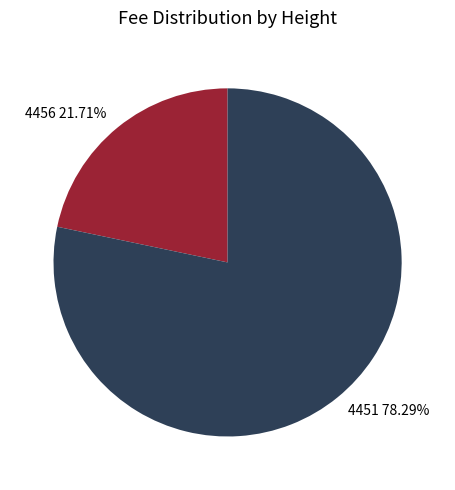

Which has a higher value, 4451 or 4456?

4451